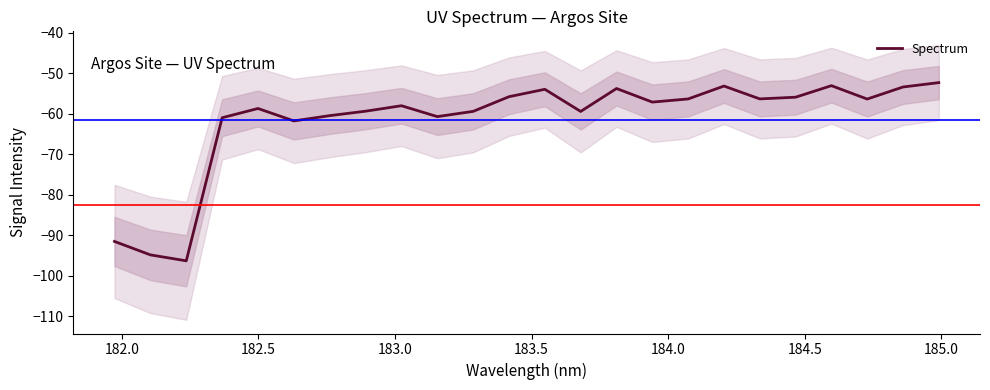

Reading left to right, what are all the values shown in this chart?

-91.5	-94.9	-96.3	-61.0	-58.7	-61.8	-60.5	-59.4	-58.0	-60.7	-59.4	-55.8	-54.0	-59.4	-53.8	-57.1	-56.3	-53.2	-56.3	-55.9	-53.1	-56.4	-53.4	-52.3